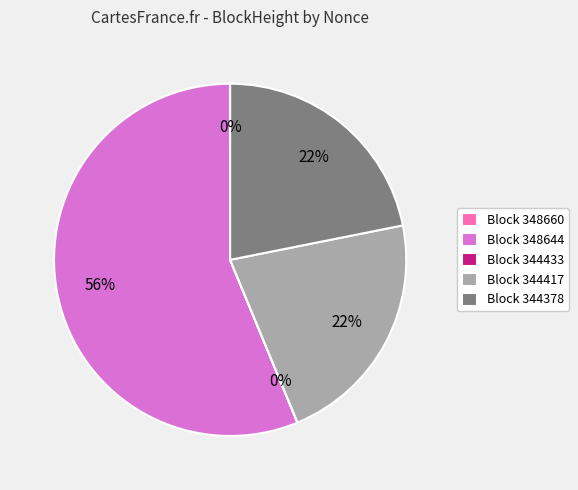

Is there a majority slice in this chart?

Yes